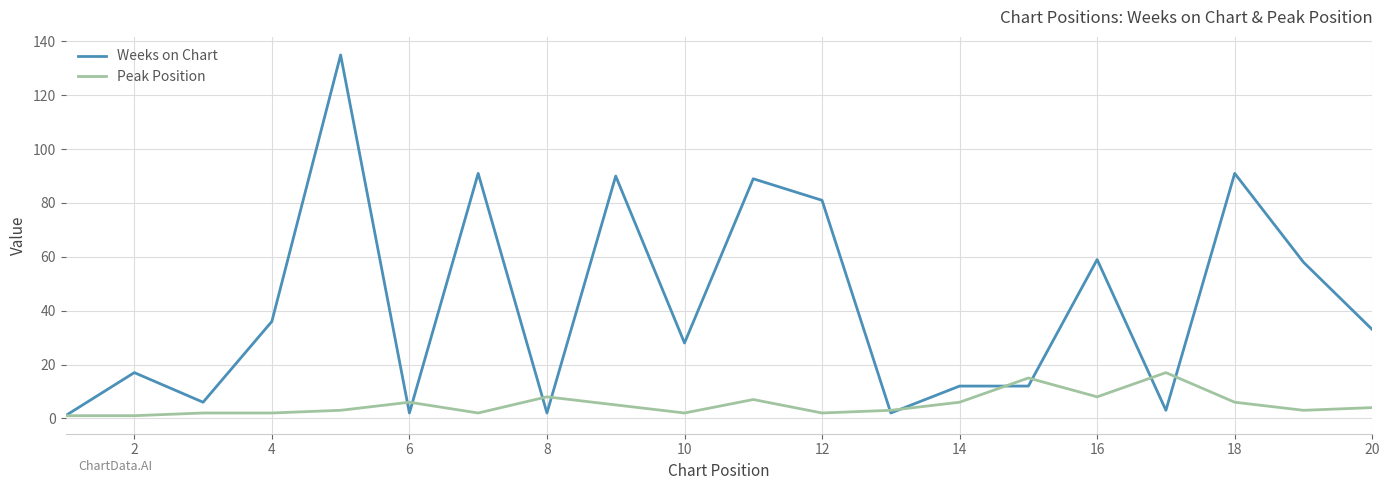

Rank the series by their maximum value, from lowest to highest.

Peak Position, Weeks on Chart